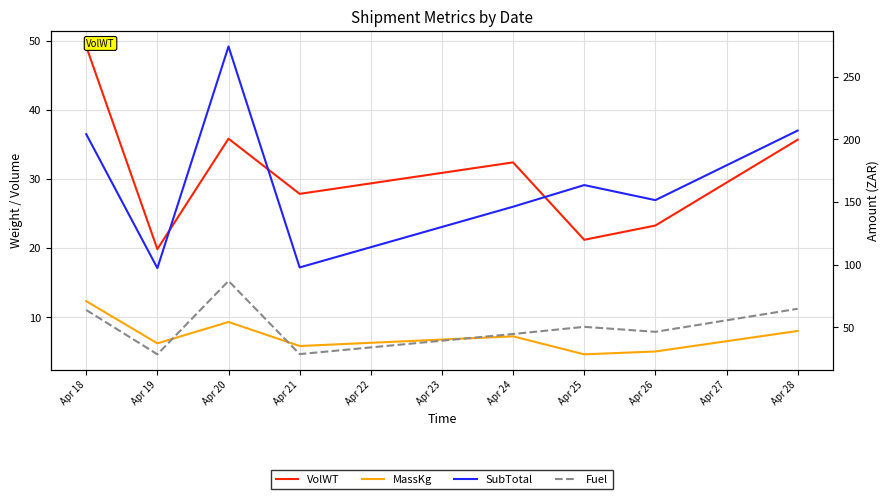

What is the maximum value for Fuel?

87.1